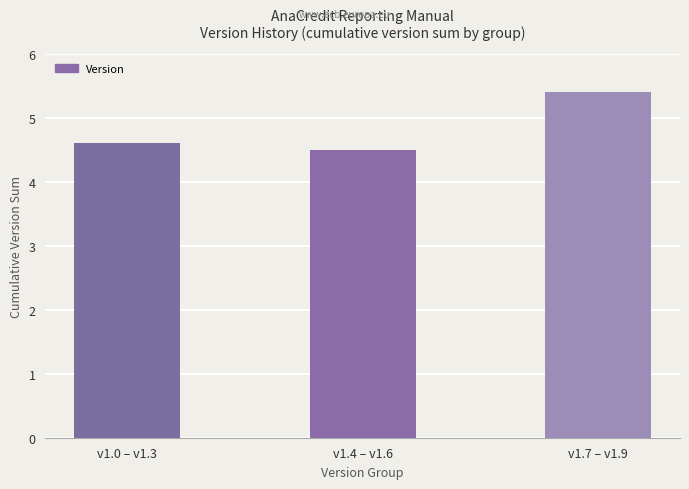

List the labels in order of value, largest first.

v1.7 – v1.9, v1.0 – v1.3, v1.4 – v1.6